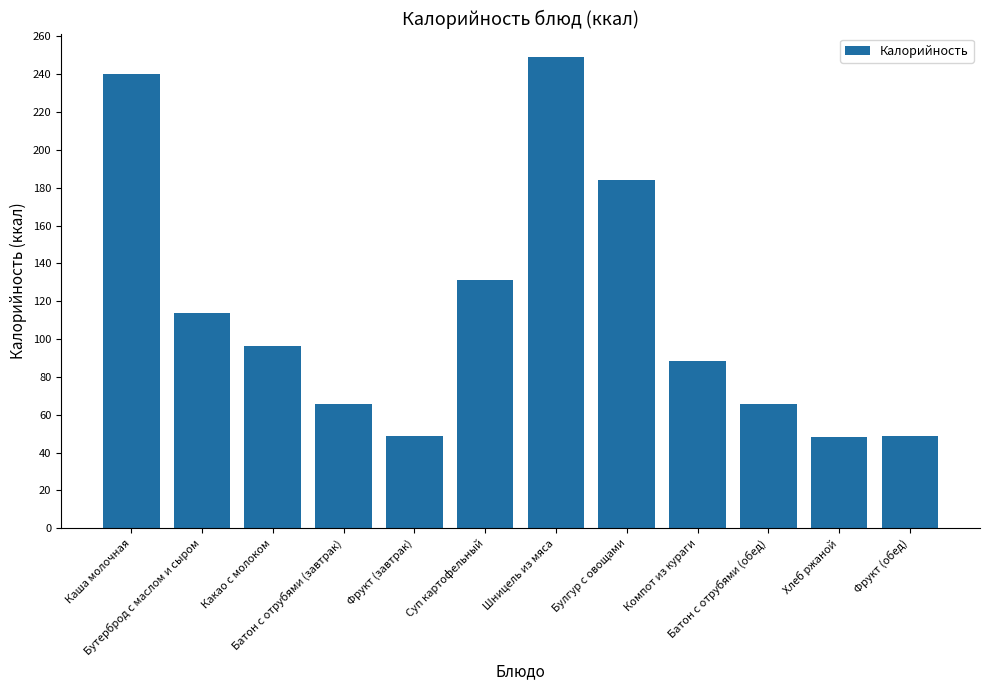

True or false: the data shows 196.3 at Бутерброд с маслом и сыром.

False